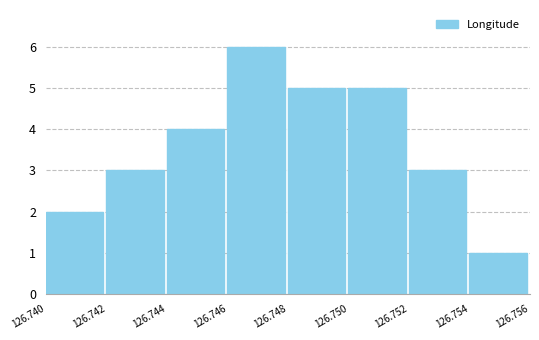

Reading left to right, what are all the values shown in this chart?

126.740=2	126.742=3	126.744=4	126.746=6	126.748=5	126.750=5	126.752=3	126.754=1